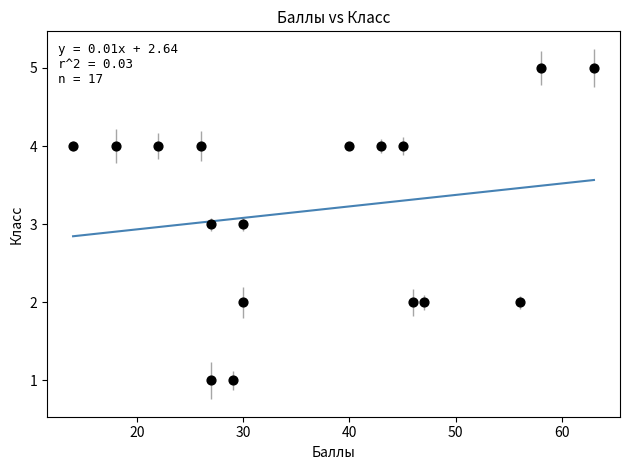

What is the range of Y values (max minus min)?

4